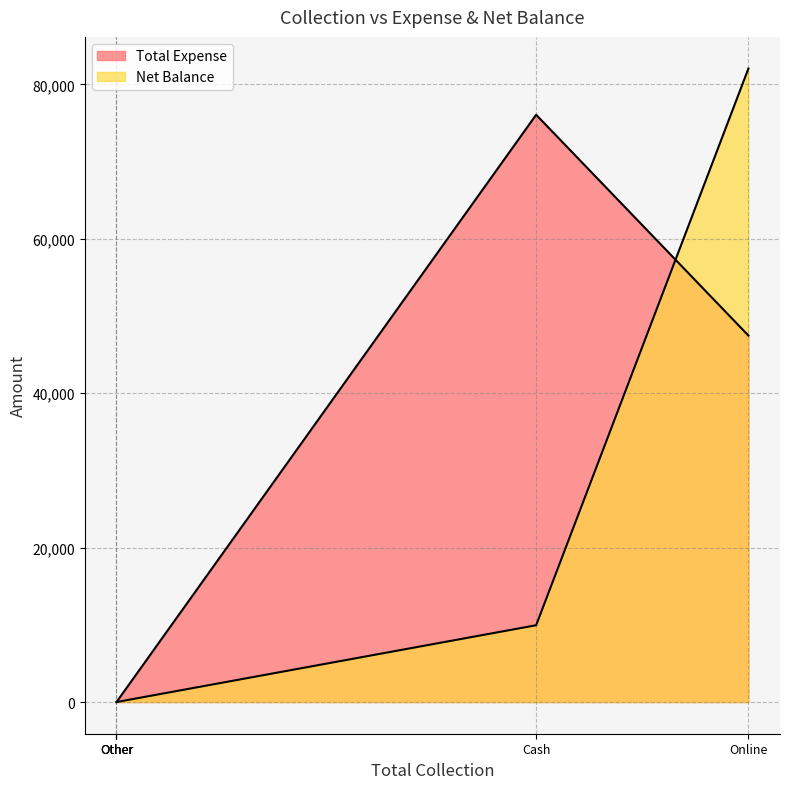

What is the difference between the second highest and minimum values in the Total Expense series?

47462